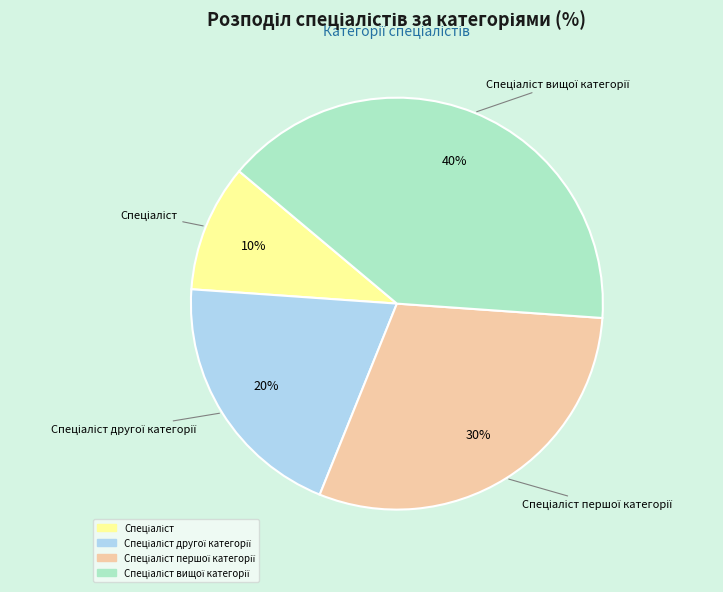

Is there a majority slice in this chart?

No